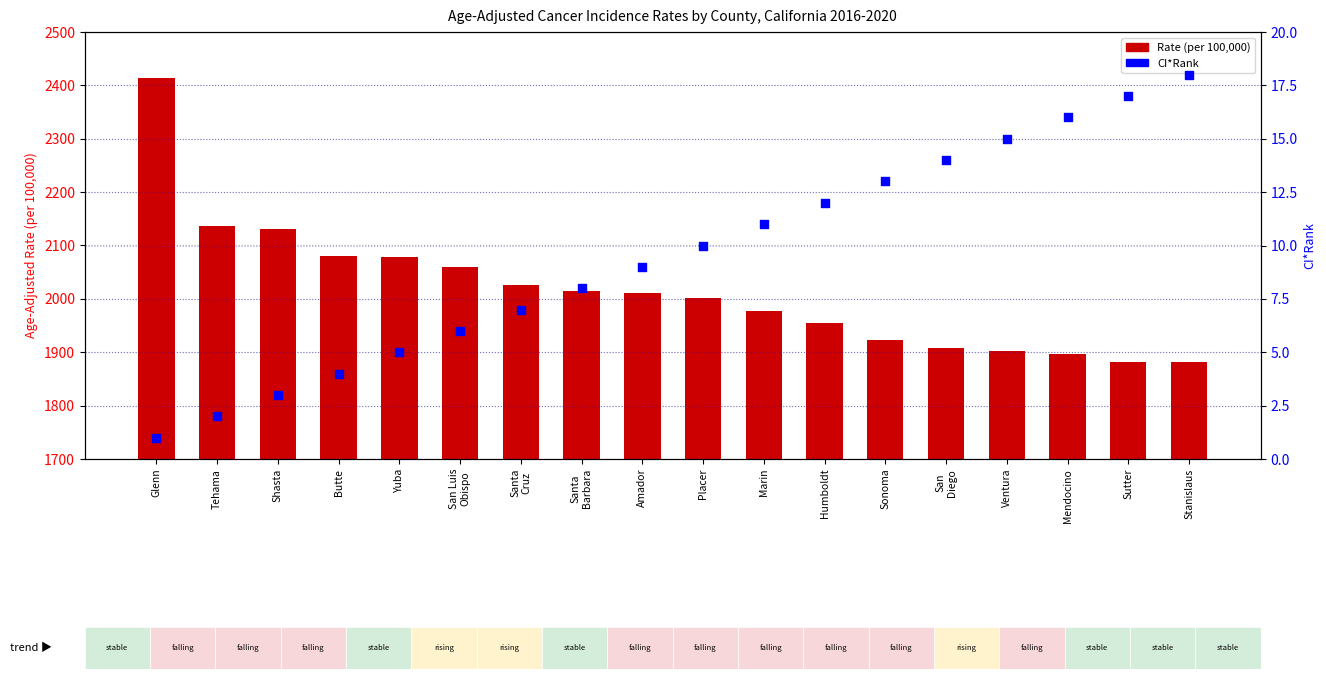

At how many categories does at least one series exceed 670?

18